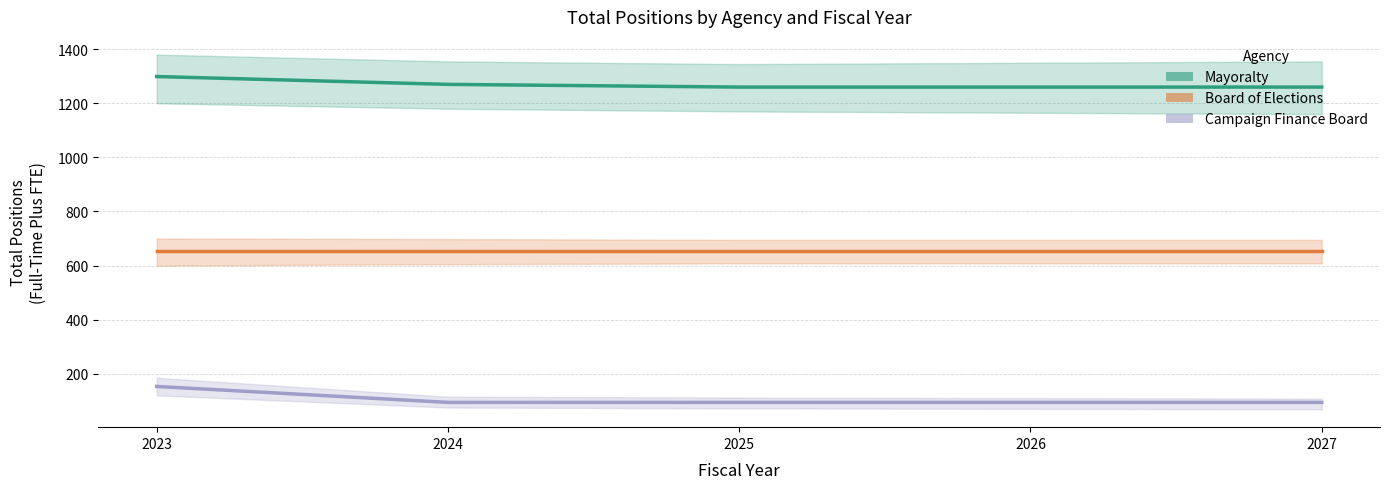

What is the sum of all Mayoralty values?

6349